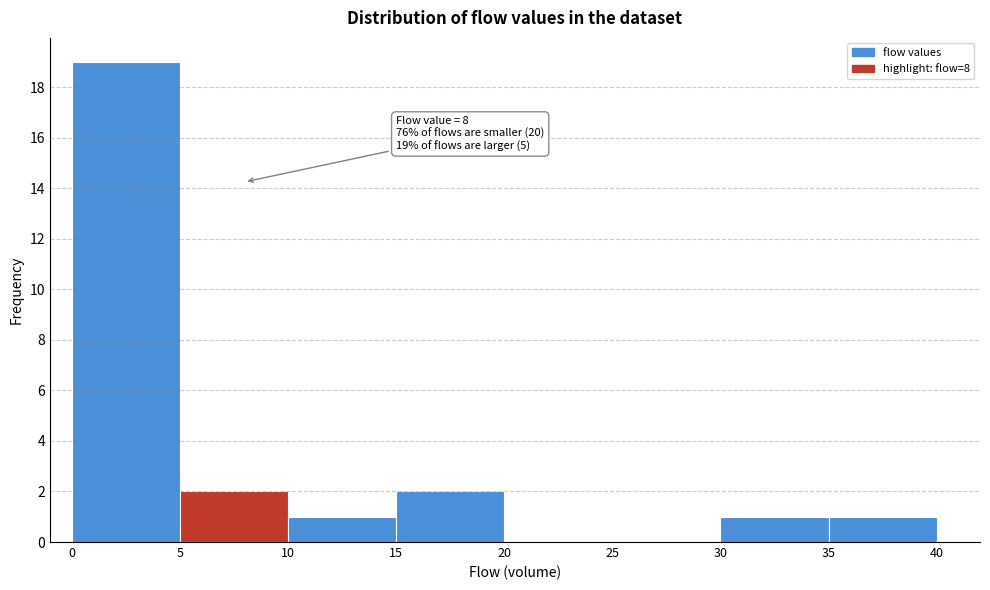

Over which range of the x-axis is the bar tallest?

0 to 5